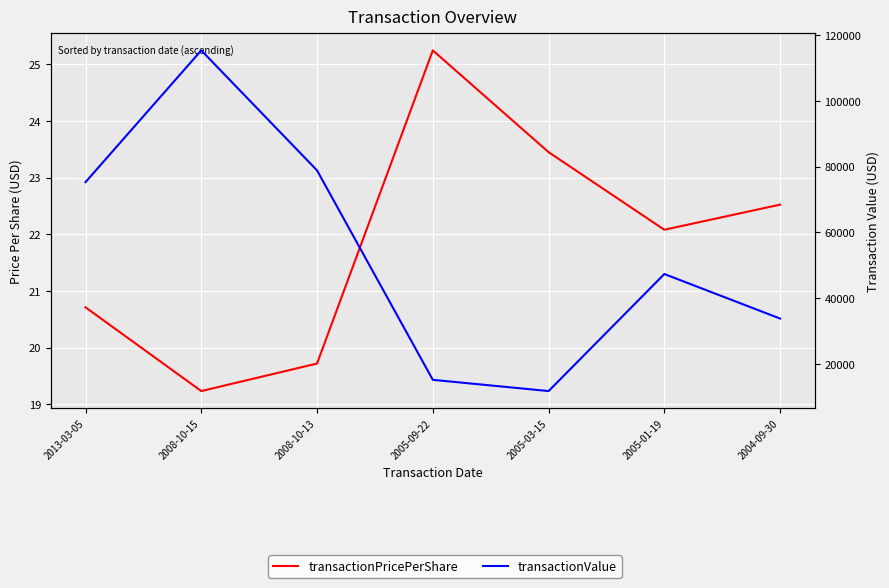

Between 2013-03-05 and 2005-09-22, which is larger?

2005-09-22